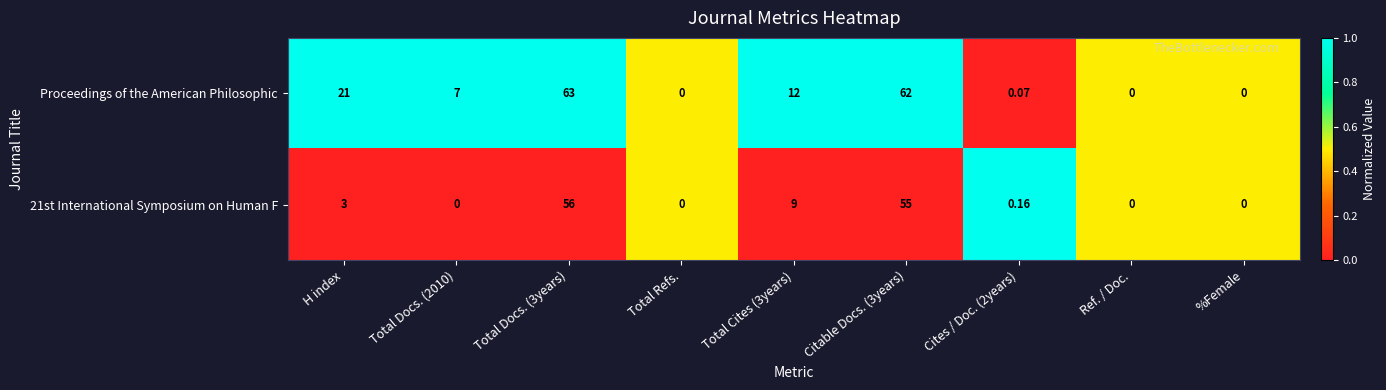

Which series has the largest total across all categories?

Proceedings of the American Philosophic